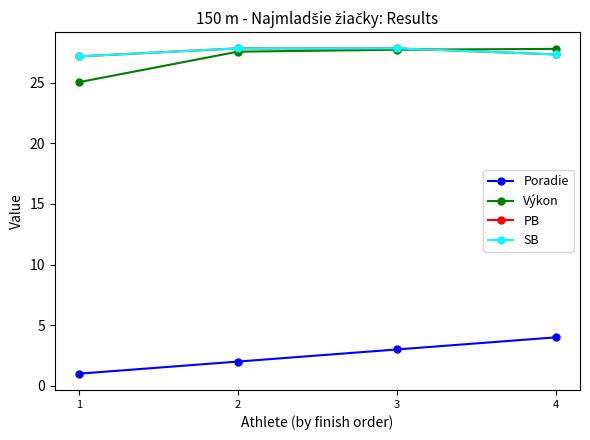

True or false: Poradie and PB cross at least once.

False